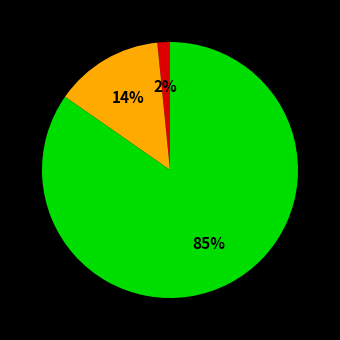

To the nearest percent, what is the average slice percentage?

33%